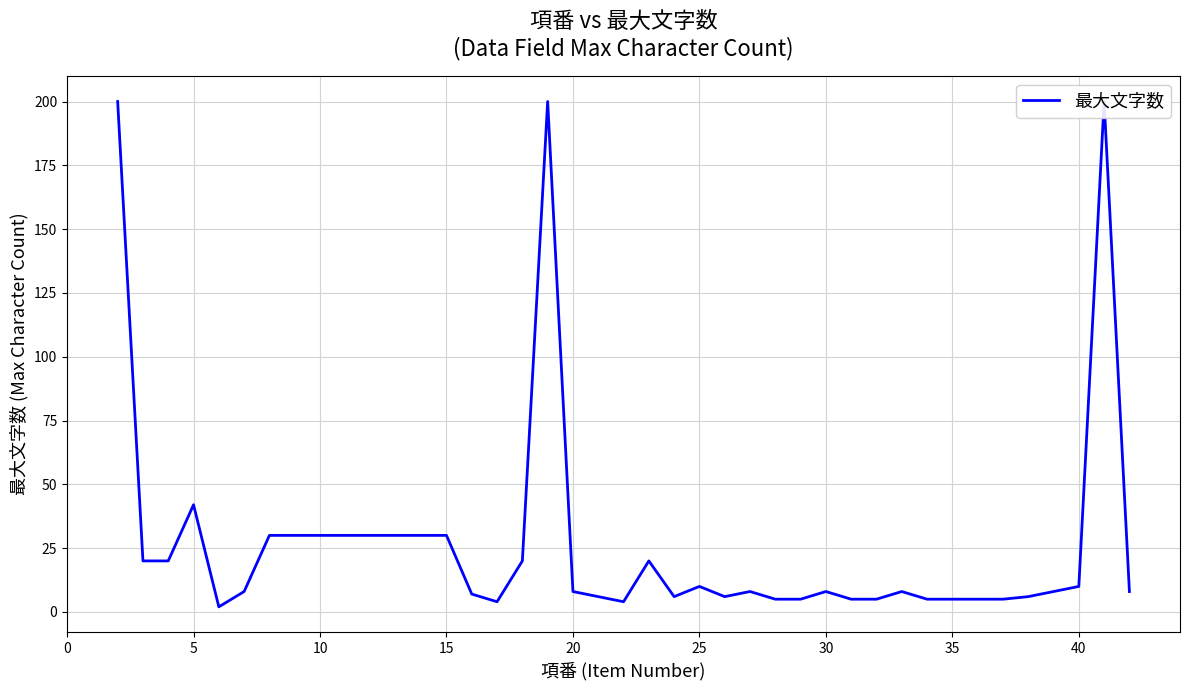

How many interior local valleys (lower than both neighbors) does the data have?

5